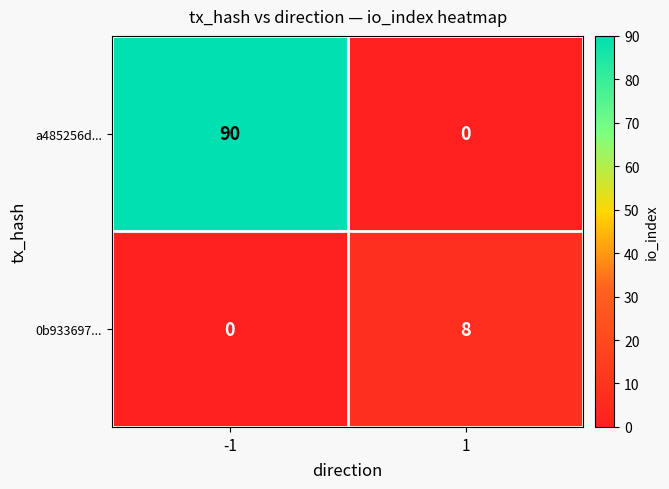

Count the number of categories in the chart.

2